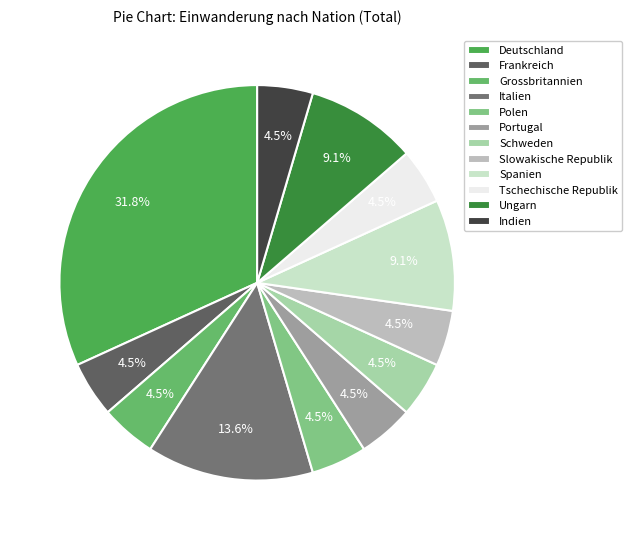

What percentage is the Deutschland slice, to the nearest percent?

32%